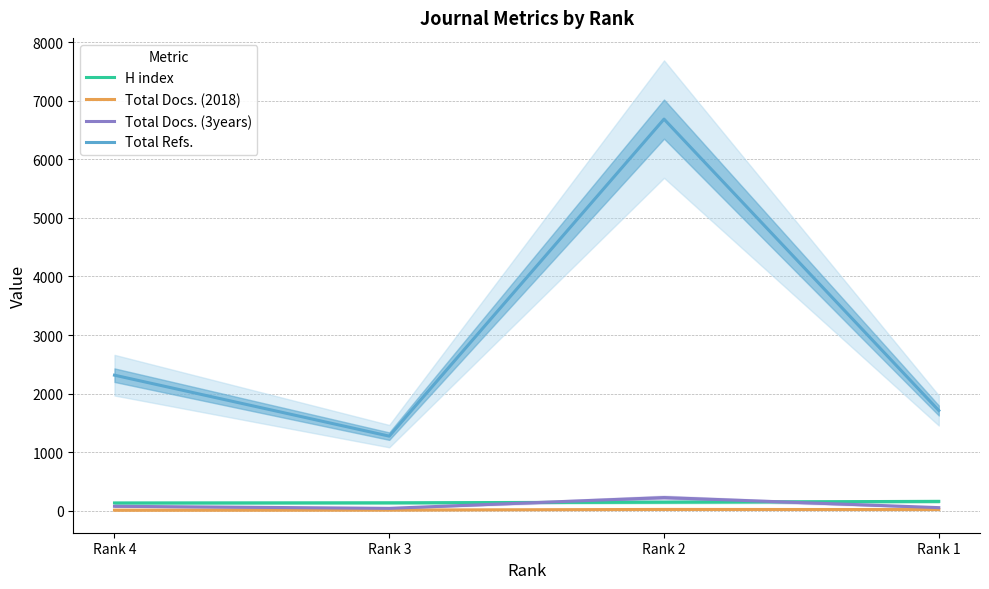

True or false: Total Refs. and H index cross at least once.

False